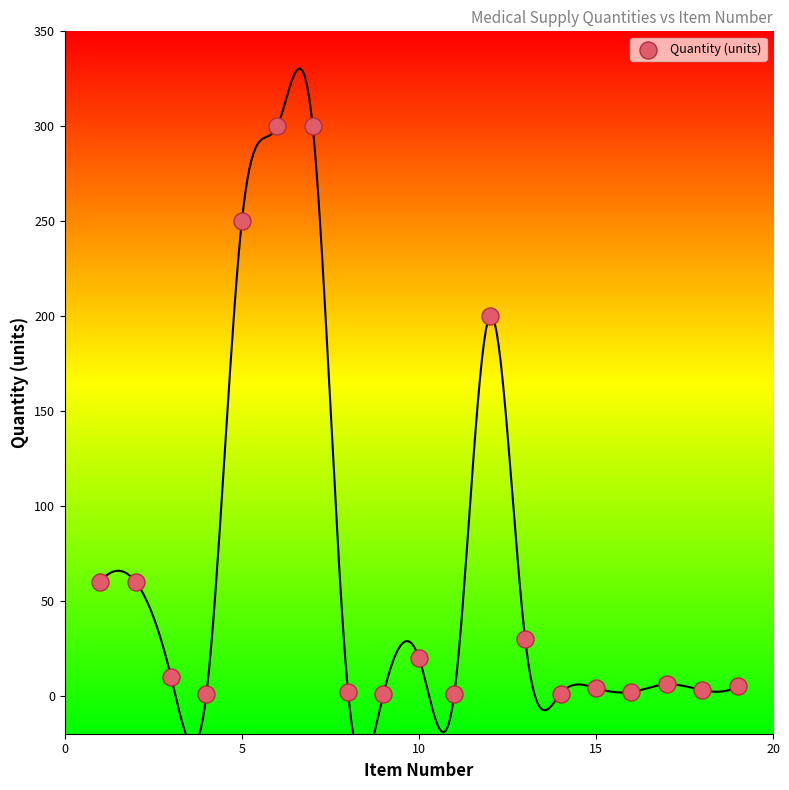

What Y value in the scatter plot is closest to 150?

200